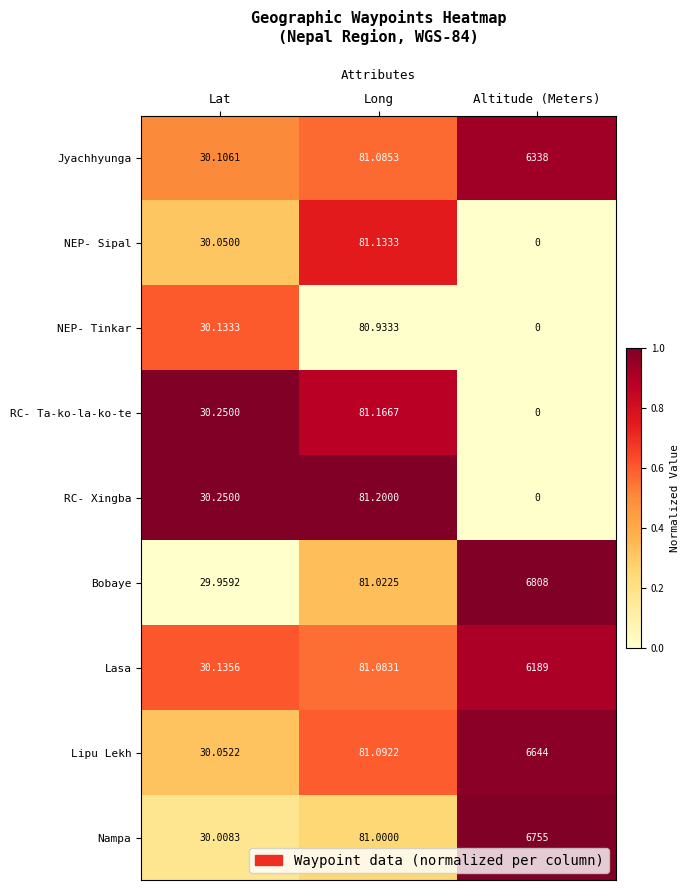

List the labels in order of Jyachhyunga value, smallest first.

Lat, Long, Altitude (Meters)